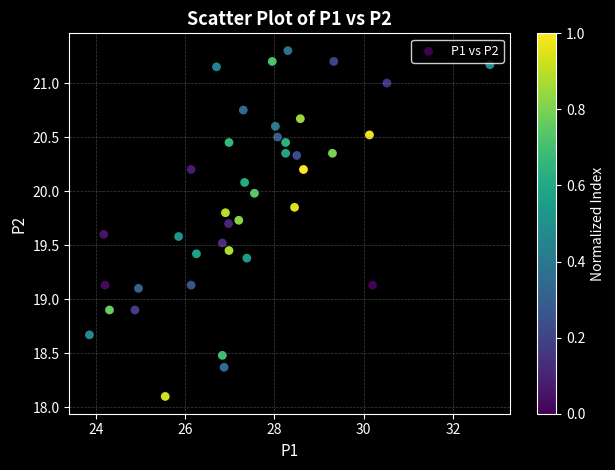

What is the range of Y values (max minus min)?

3.2